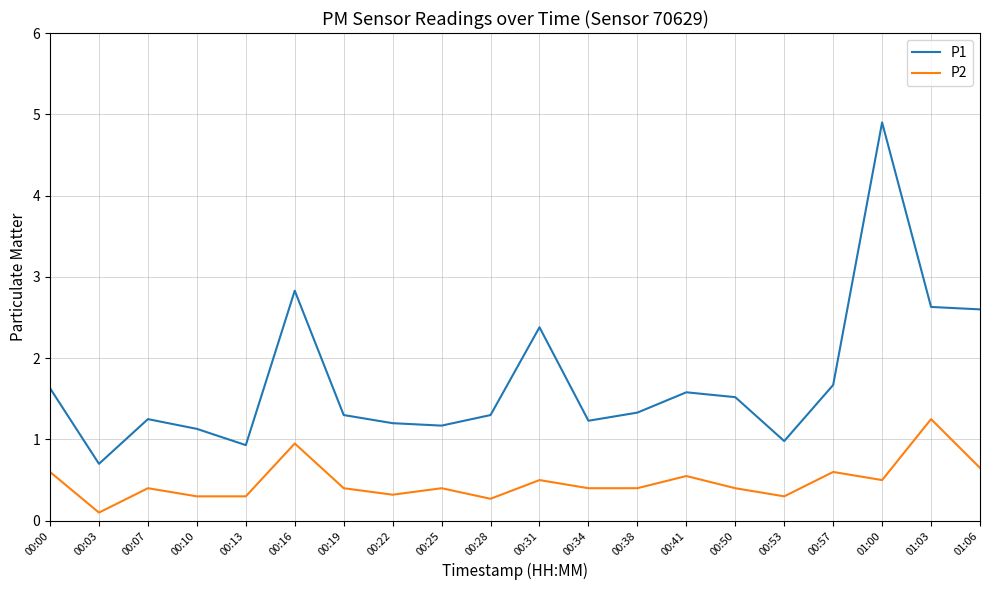

True or false: P1 and P2 intersect in this chart.

False